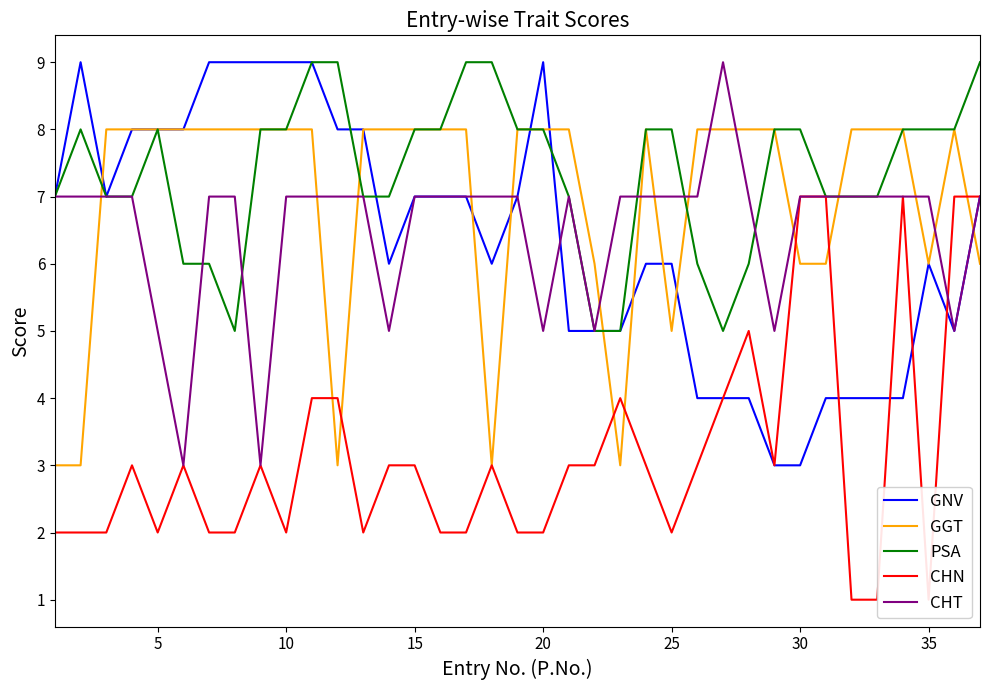

How many lines are shown in the chart?

5